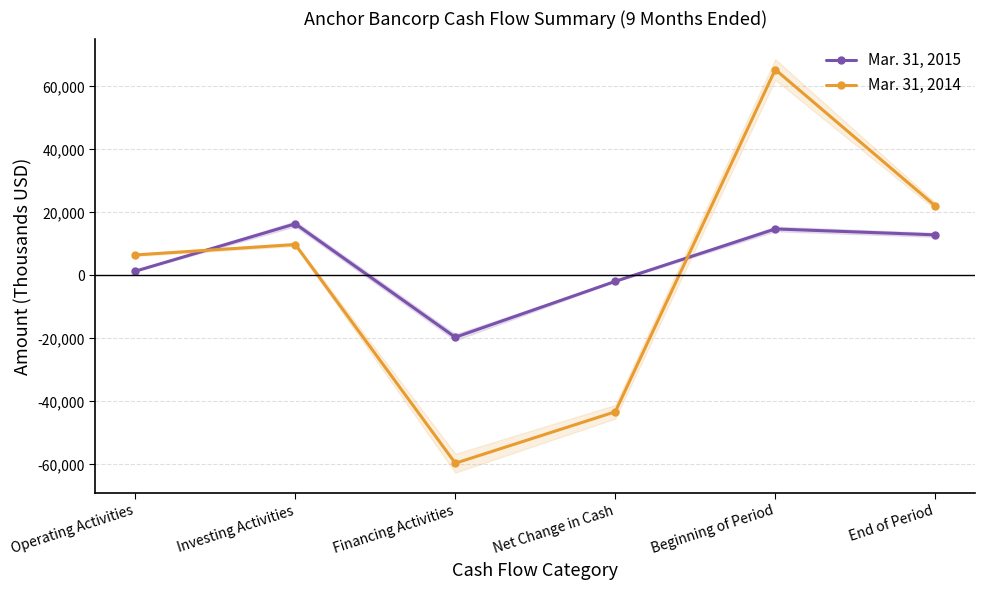

What is the minimum value for Mar. 31, 2014?

-59594